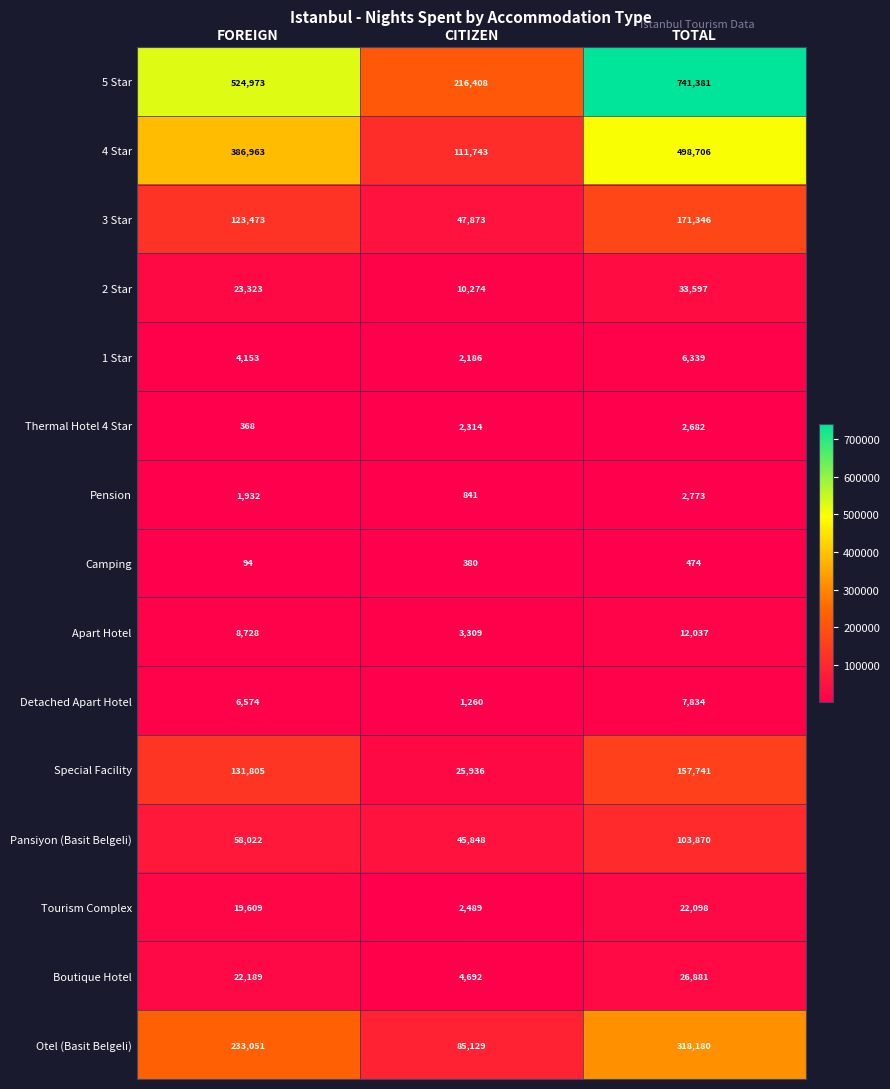

Which category has the highest value across all series?

TOTAL